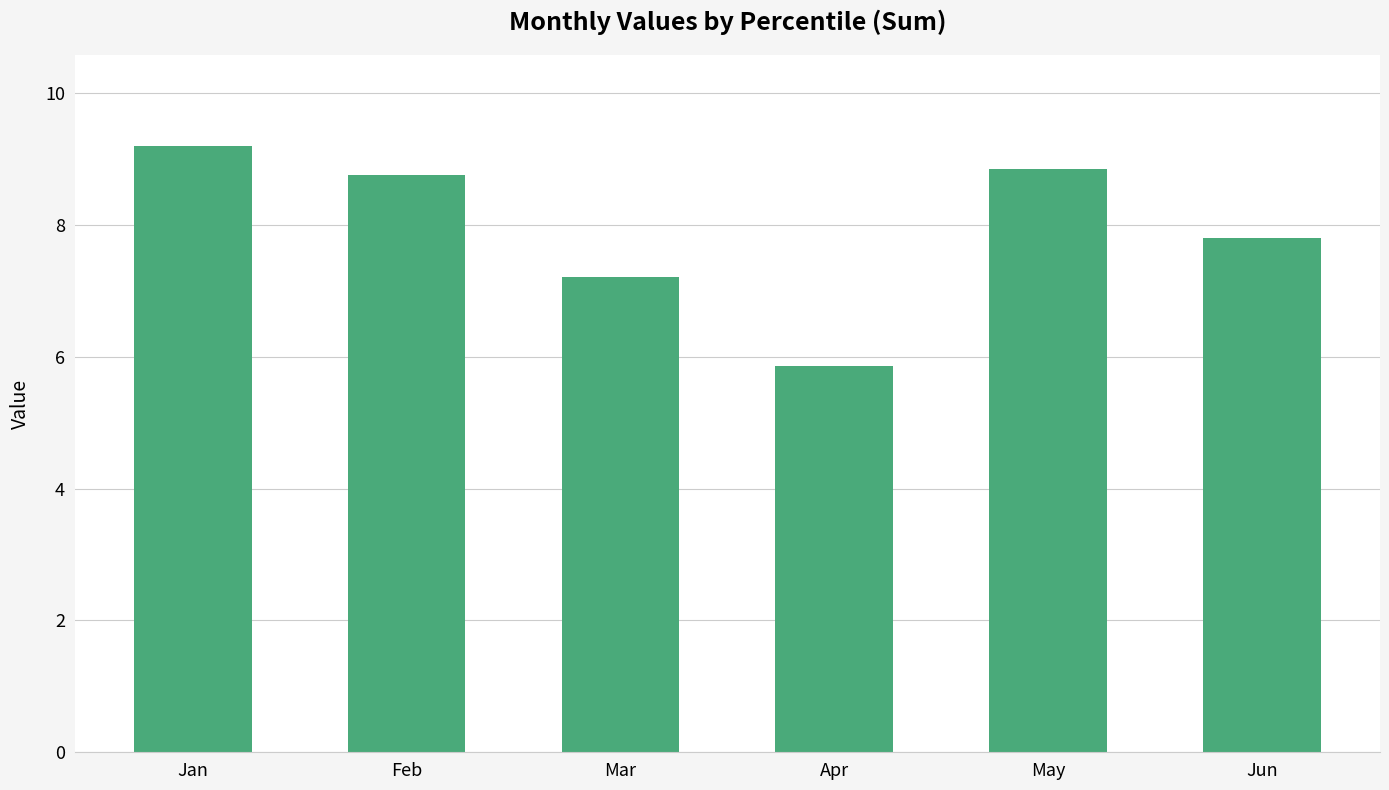

The value at Apr is 1.6. True or false?

False